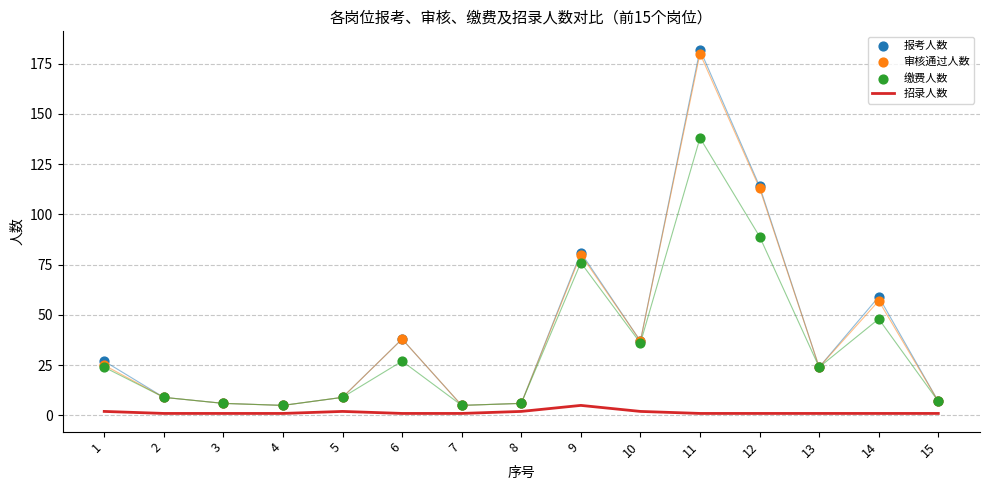

Which series reaches the maximum Y coordinate?

报考人数